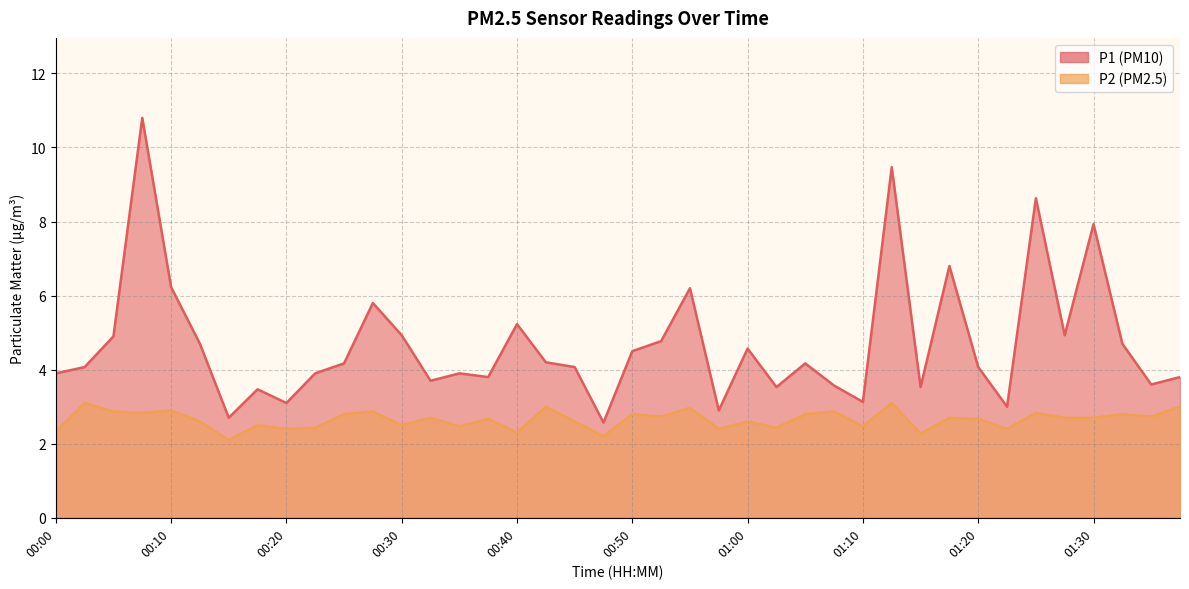

Which series has the widest spread of values?

P1